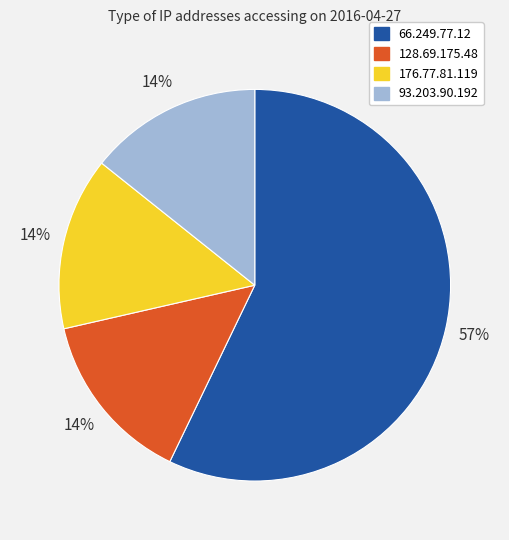

To the nearest percent, what percentage of the pie is 176.77.81.119?

14%